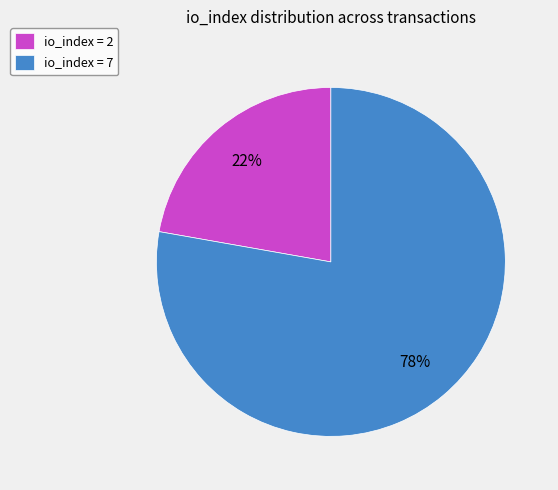

Which slice is the largest?

io_index = 7